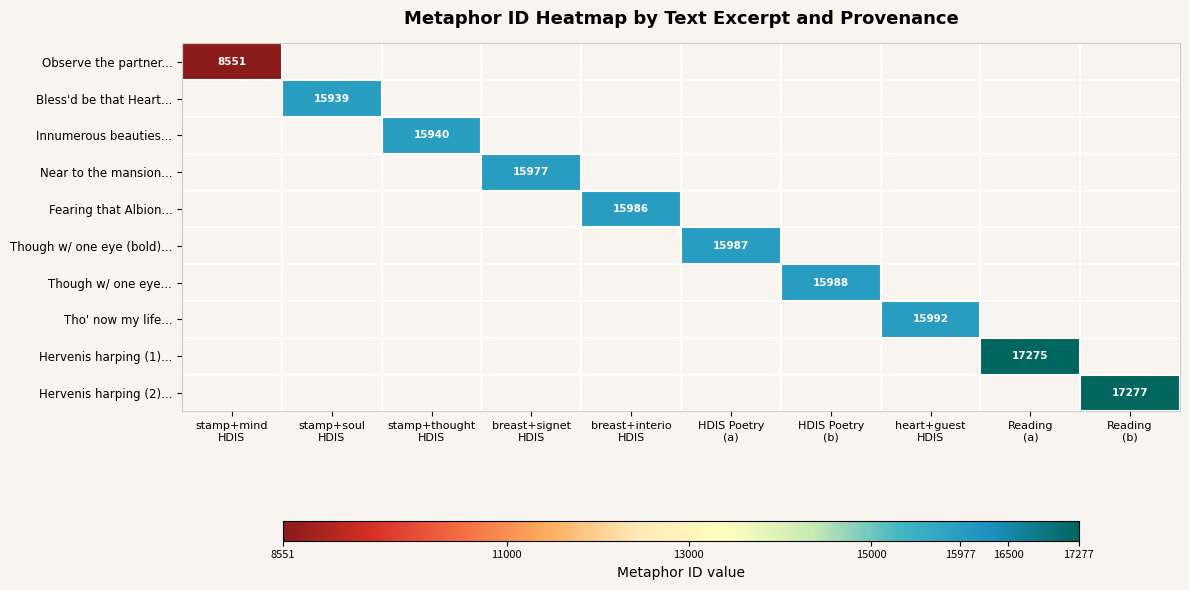

How many positive values does the Hervenis harping (2)... series have?

1